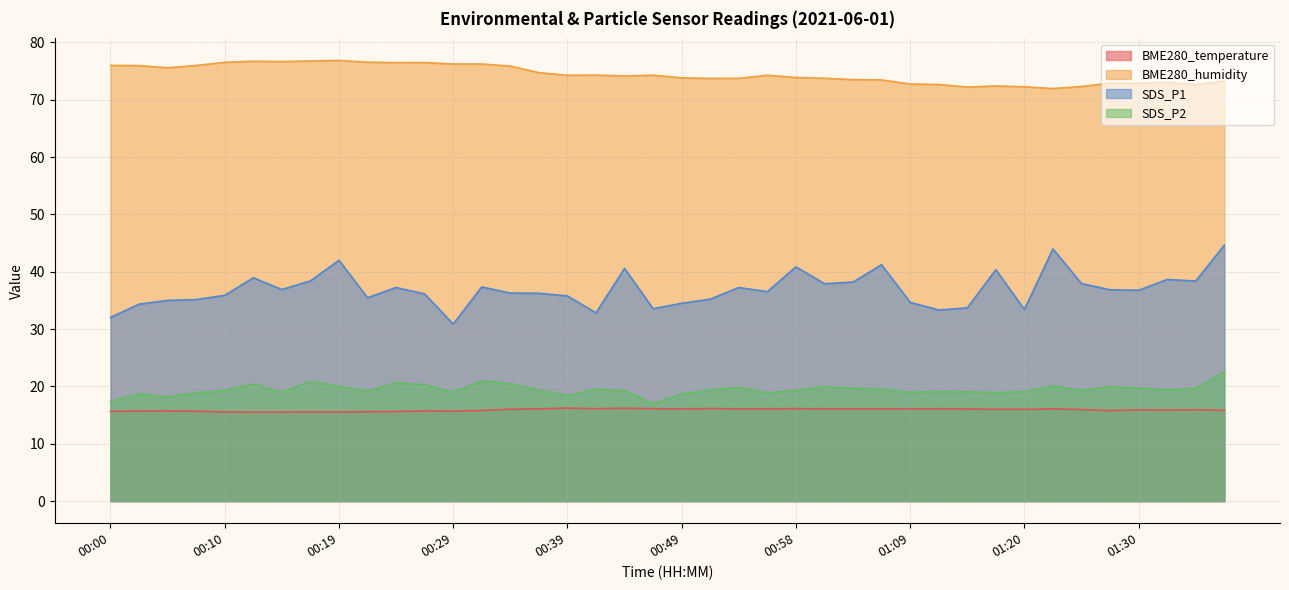

How many lines are shown in the chart?

4